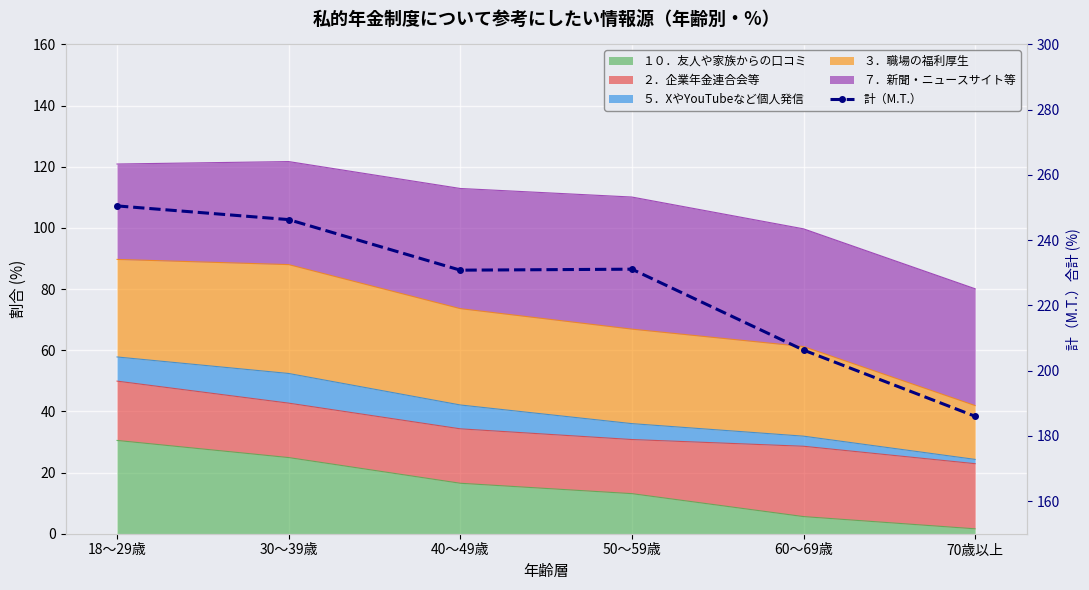

Where does the data first go above 231?

18～29歳